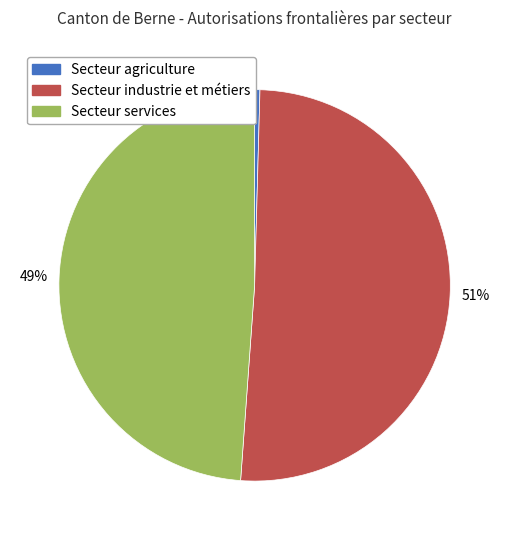

To the nearest percent, what portion does Secteur services represent?

49%